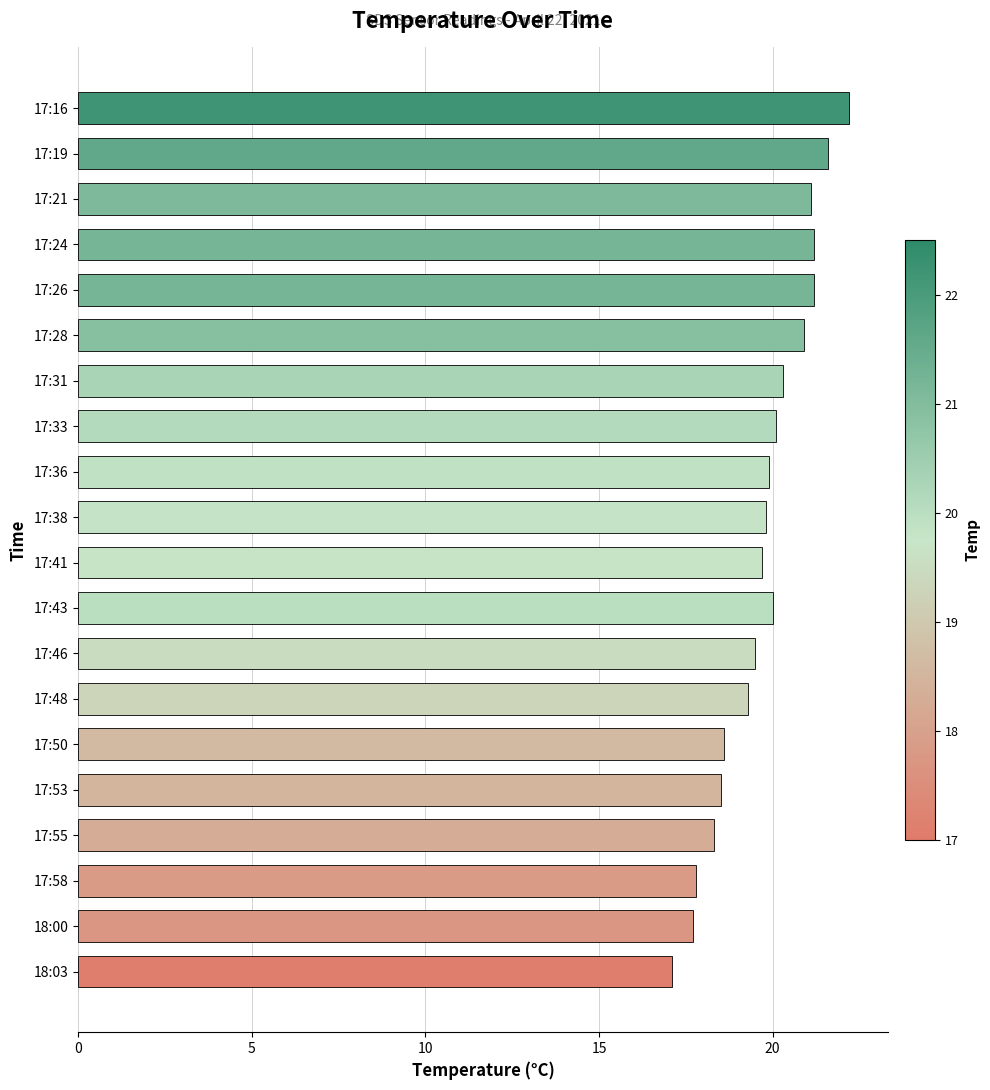

What is the value of the 6th bar from the top?

20.9